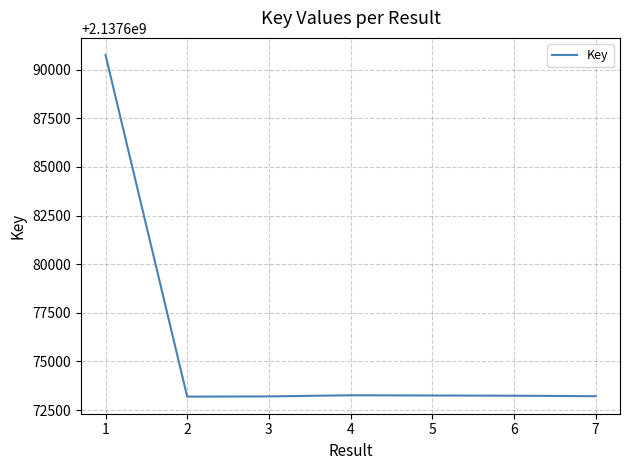

True or false: the data has more than 0 interior local peaks.

True